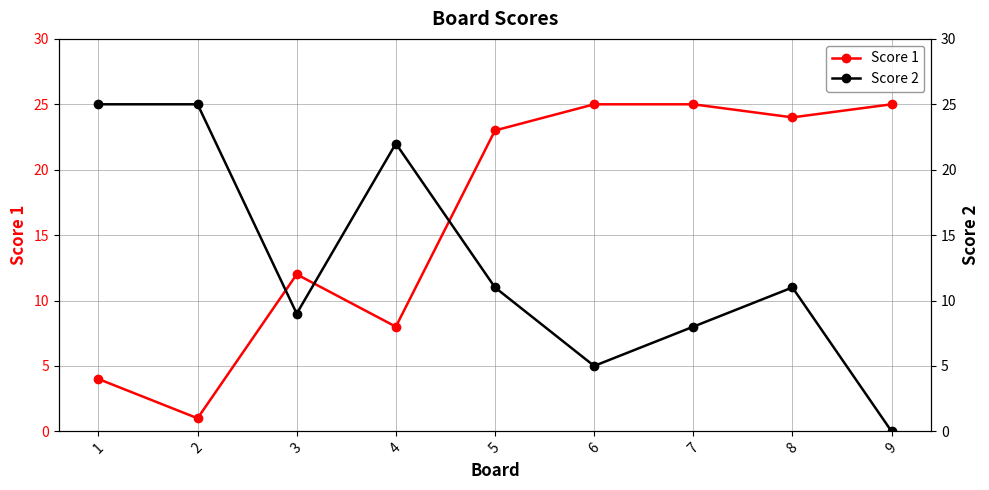

Where does the Score 1 series first go above 23?

6